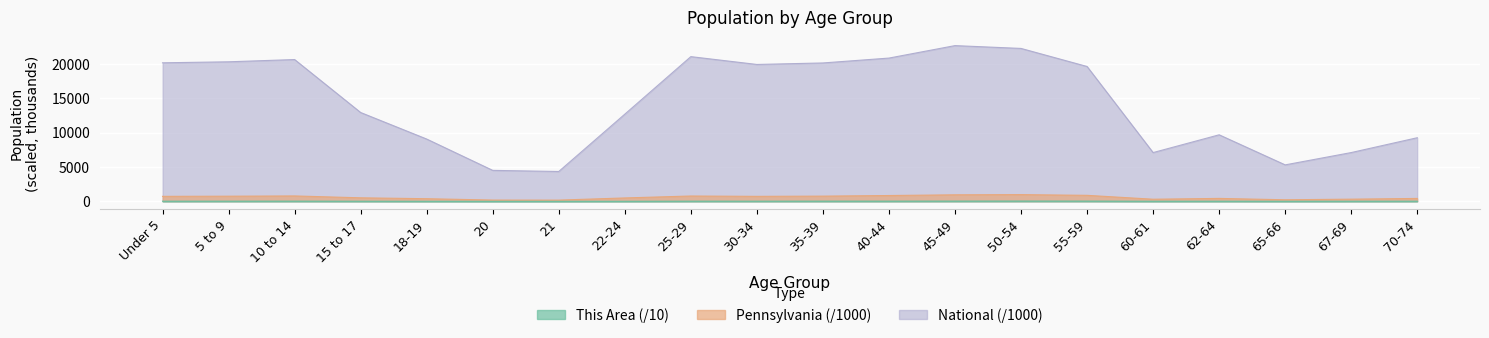

At which category is the sum across all series the highest?

45-49